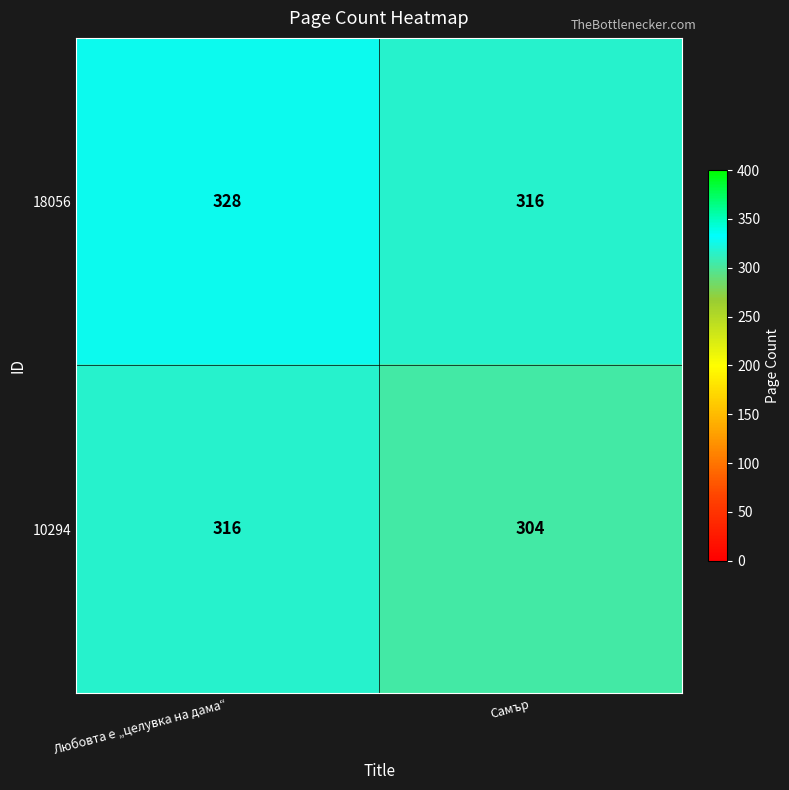

At which label does 18056 reach its peak?

Любовта е „целувка на дама“